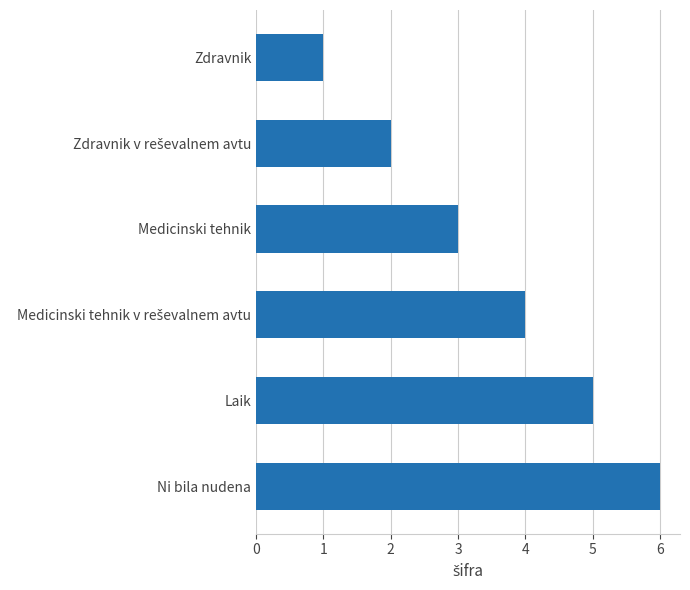

What is the change in value from Zdravnik to Laik?

+4